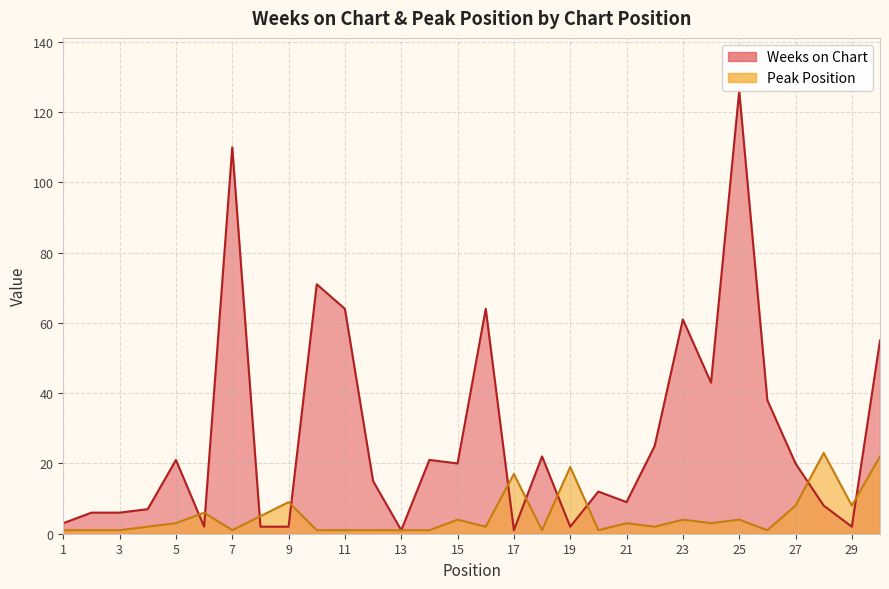

How many interior local valleys does the Weeks on Chart series have?

8